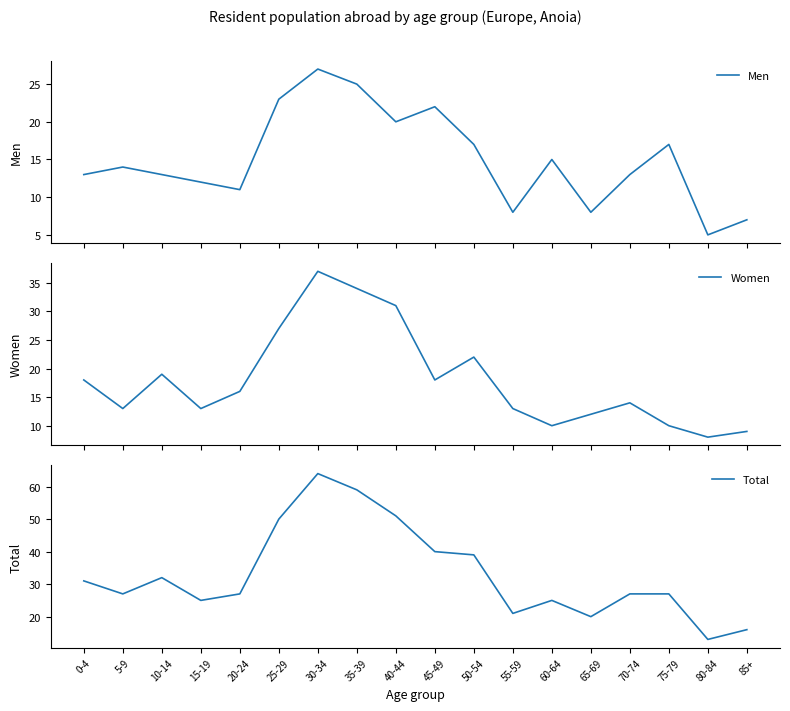

Which category has the lowest value across all series?

80-84